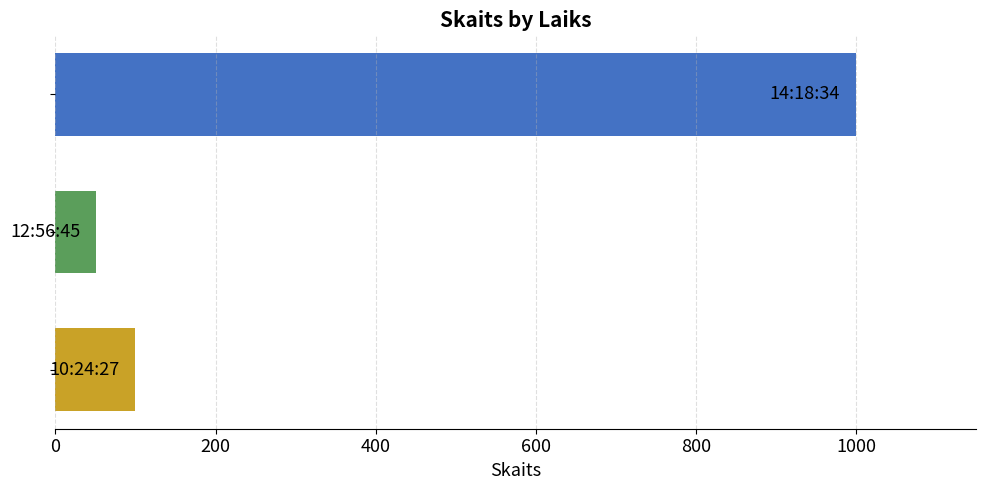

What is the difference between the second highest and minimum values?

49